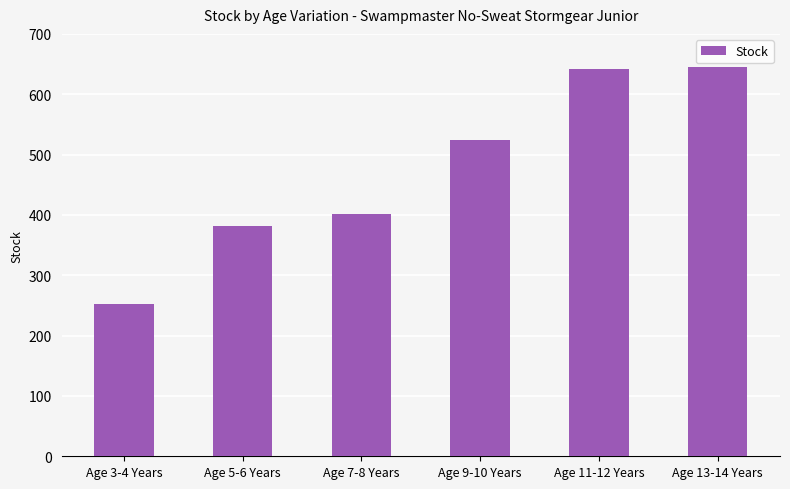

What is the difference between the second highest and second lowest values?

260